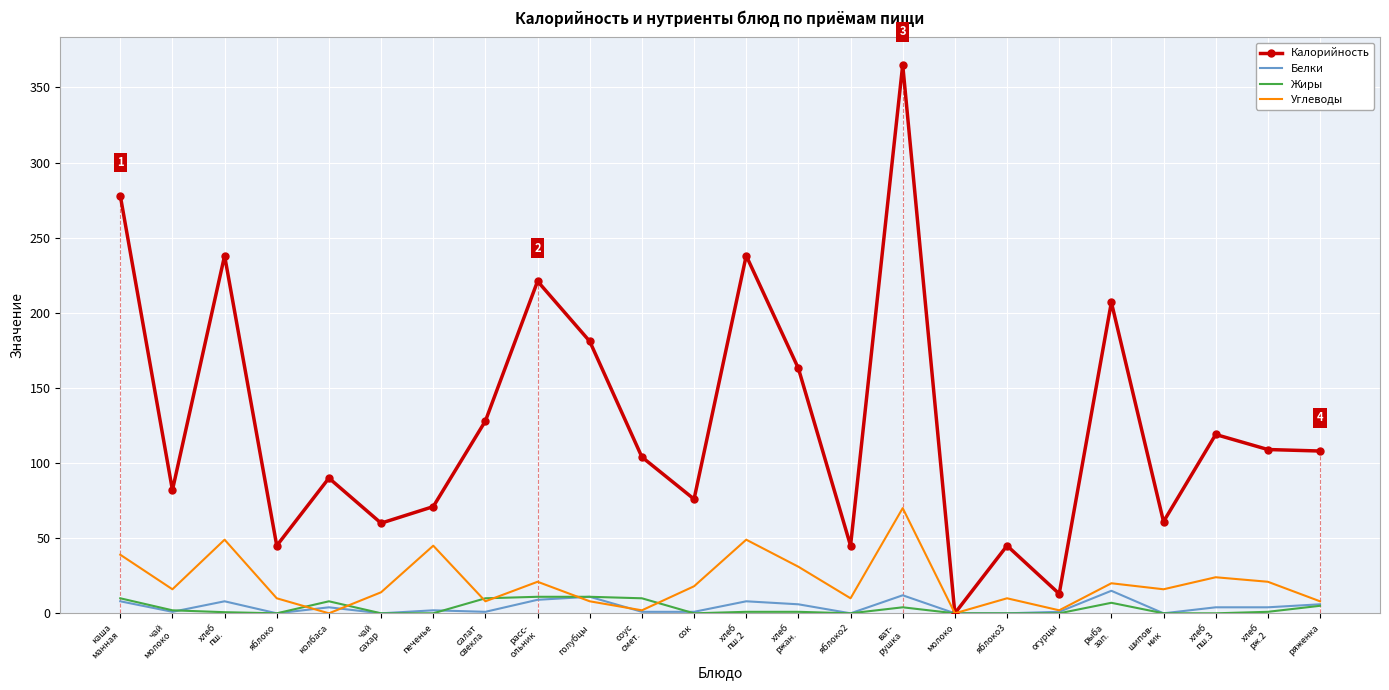

At which category is the sum across all series the highest?

ват-
рушка